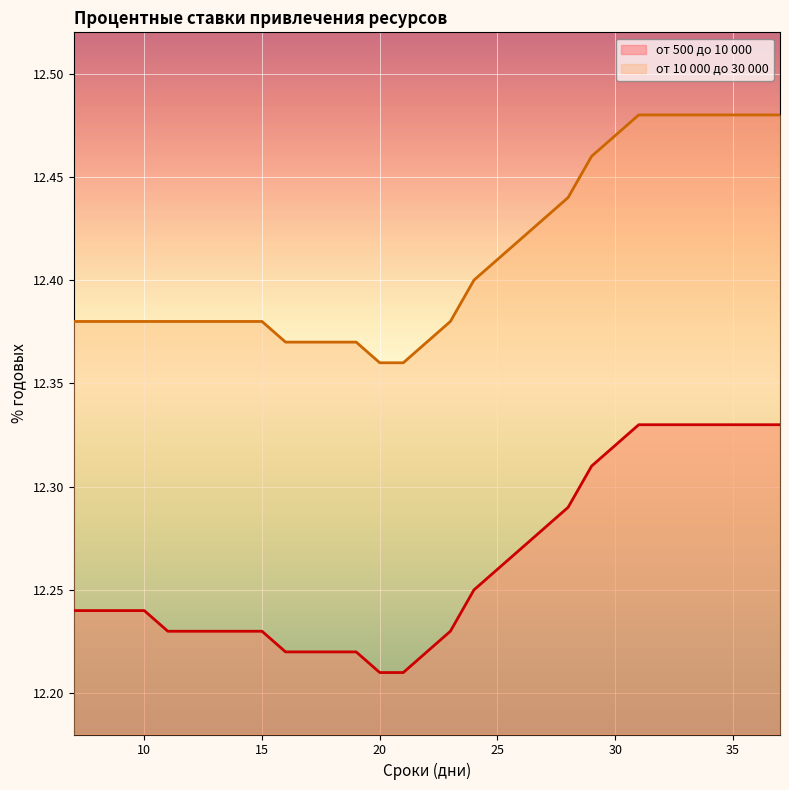

True or false: от 10 000 до 30 000 and от 500 до 10 000 intersect in this chart.

False